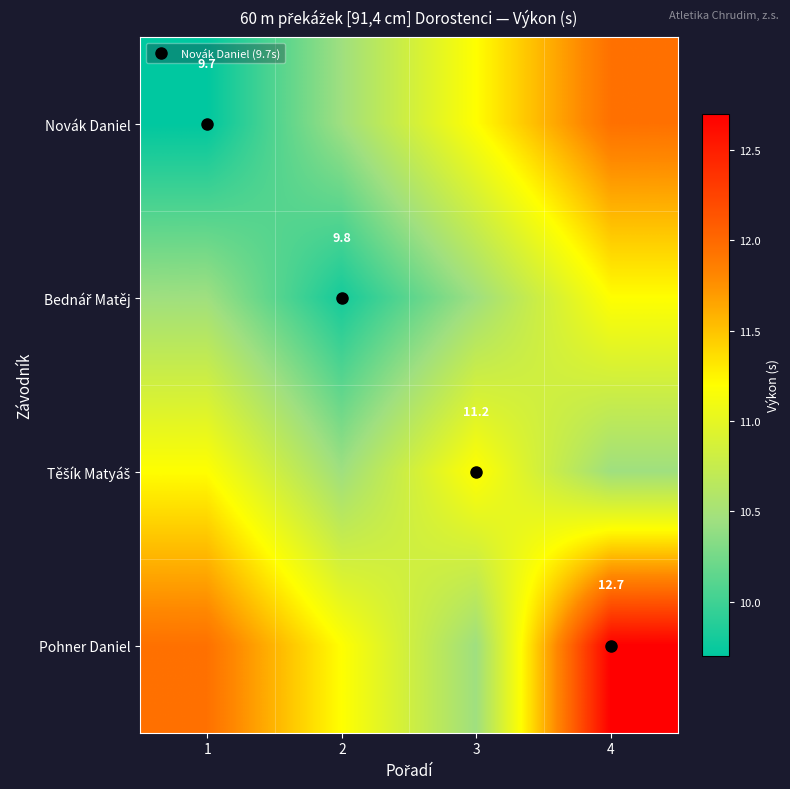

At which category is the sum across all series the highest?

4